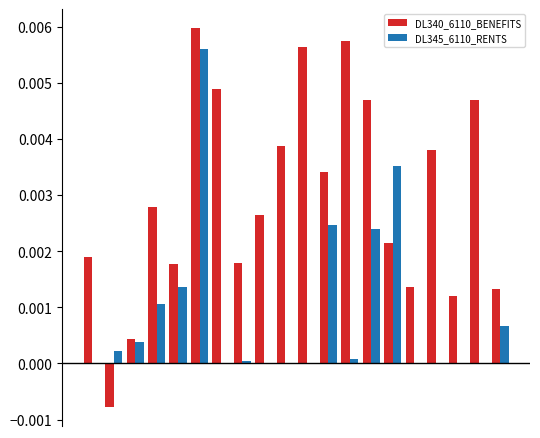

What are all the series names shown in the legend?

DL340_6110_BENEFITS, DL345_6110_RENTS